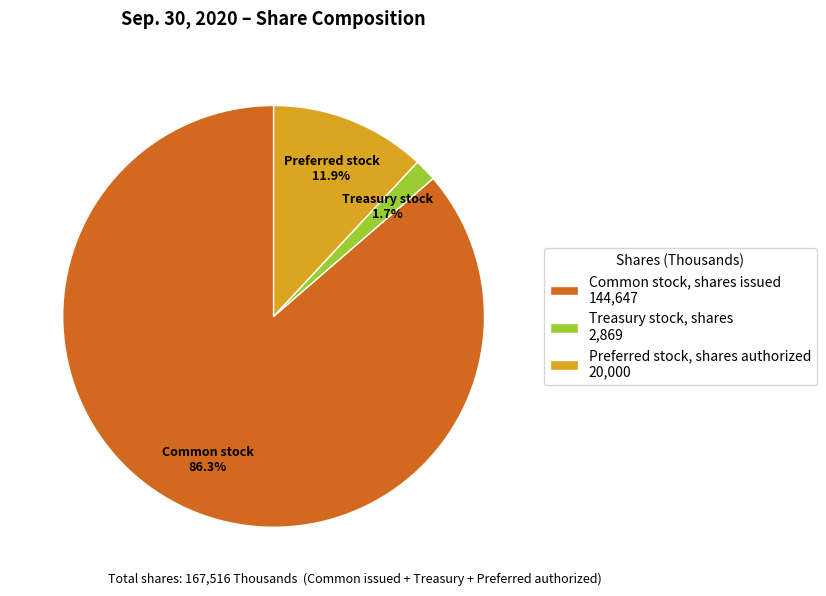

How many segments does this pie chart have?

3